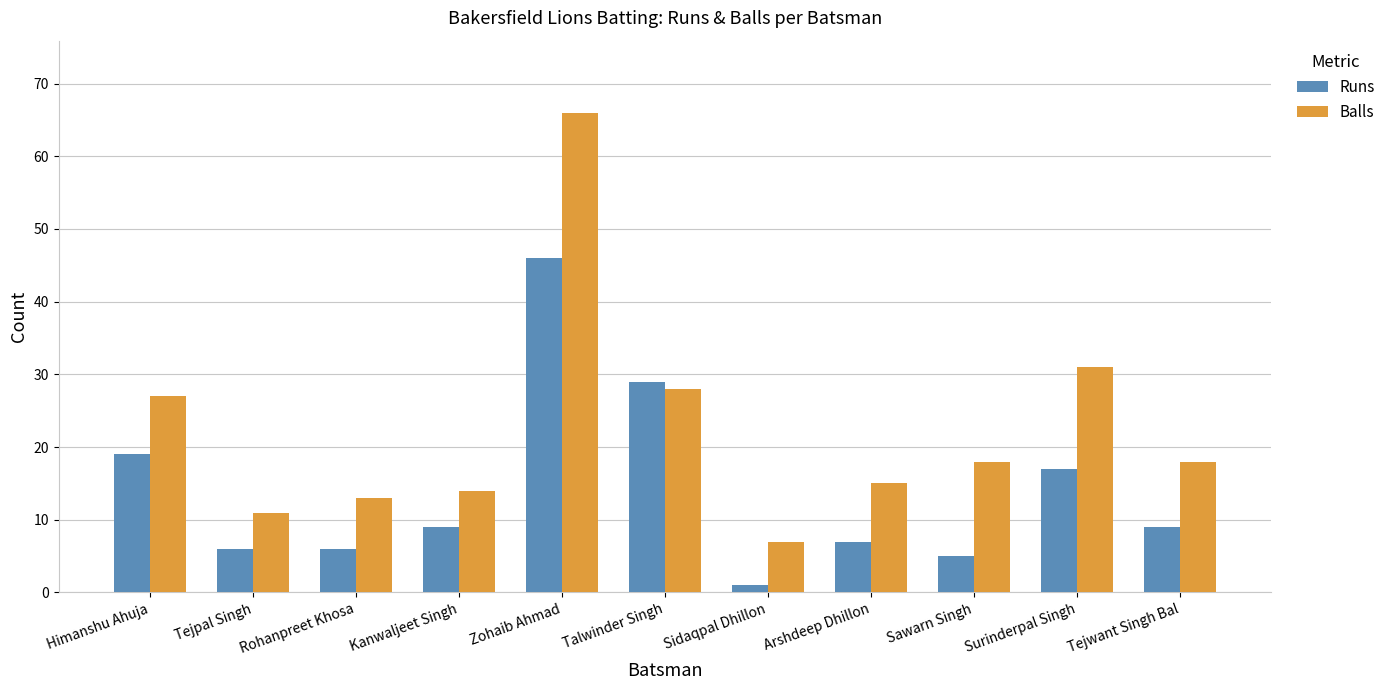

What is the difference between the highest and lowest values at Surinderpal Singh?

14